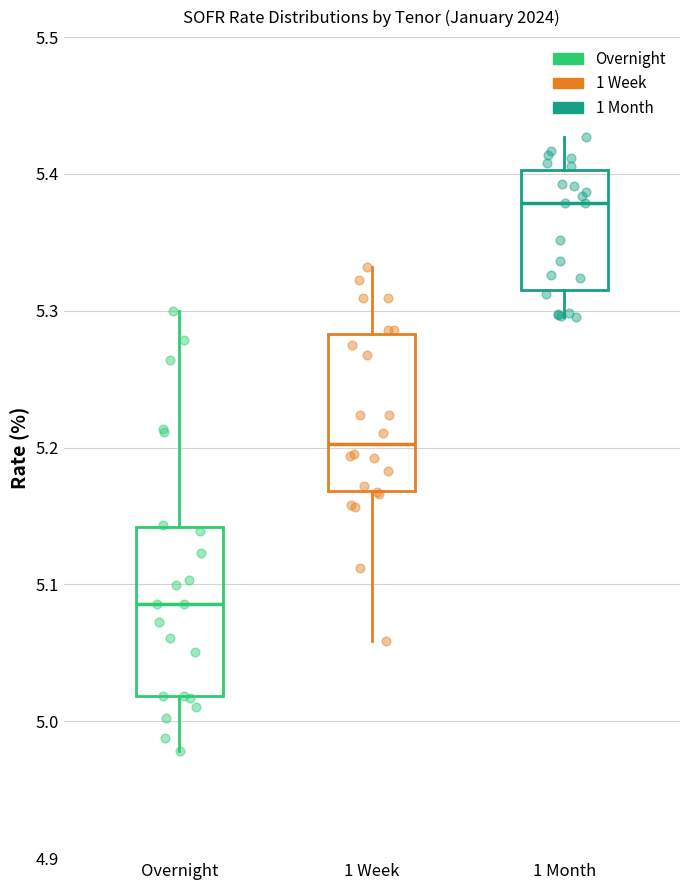

Where does the upper whisker of the box for 1 Month end on the y-axis? The values are not printed on the chart, so give them approximately, as read against the axis.

5.43